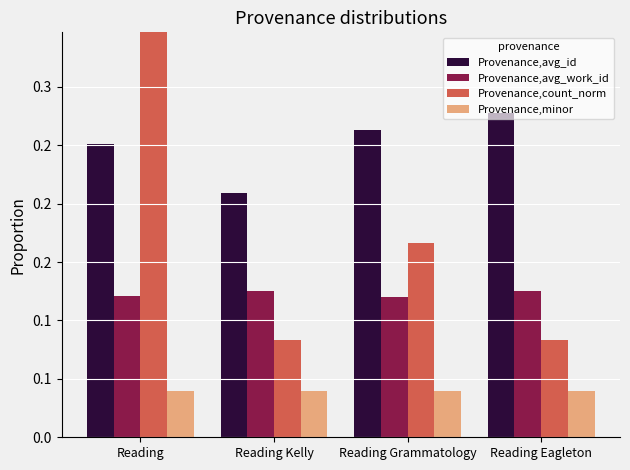

At which category does the chart reach its minimum across all series?

Reading